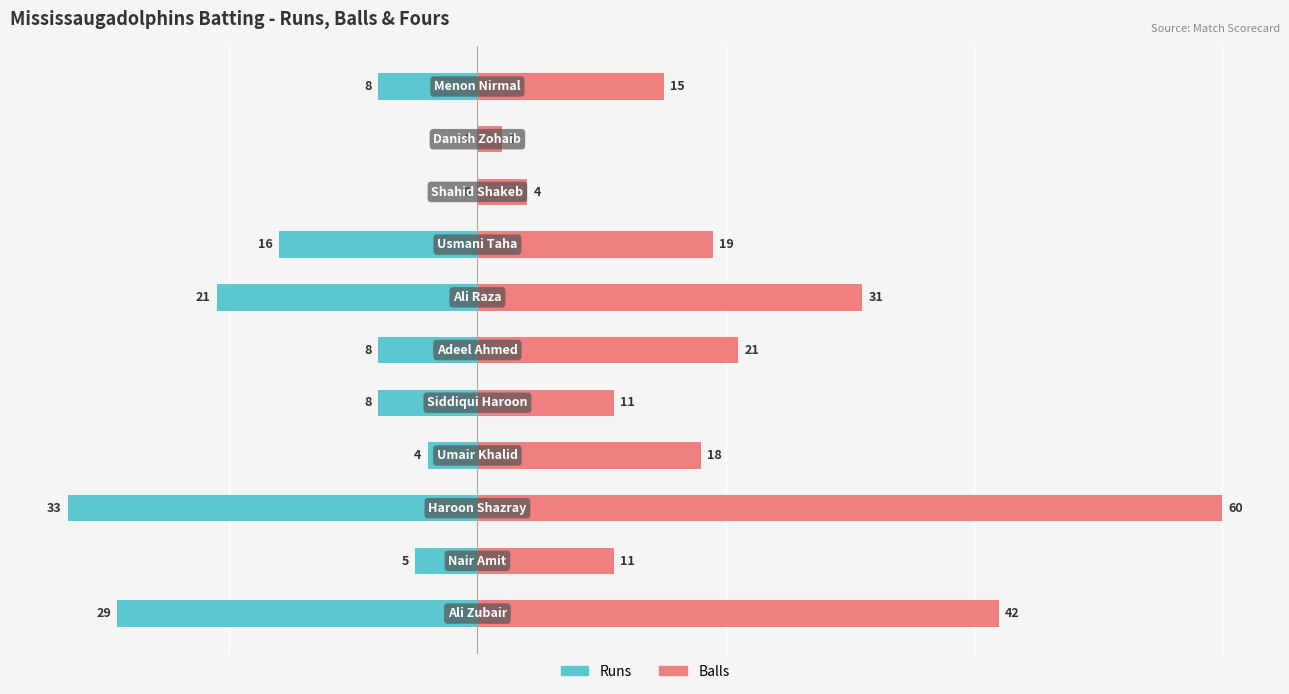

What is the average value of the Balls series?

21